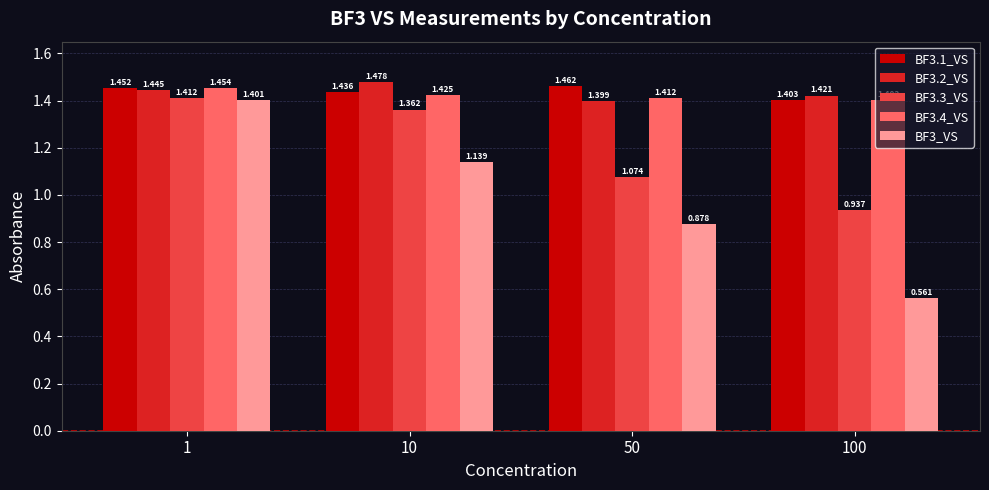

Which series changed the most between 1 and 50?

BF3_VS